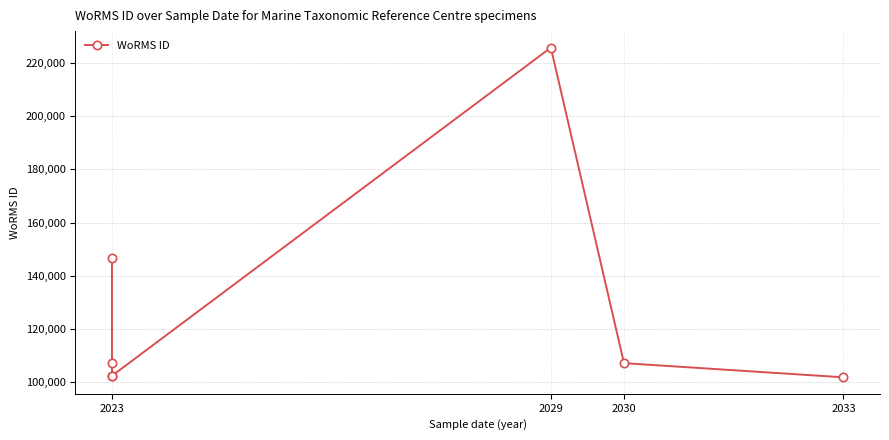

Reading left to right, extract all data points from this chart.

146768	107418	102433	102432	225814	107188	101864